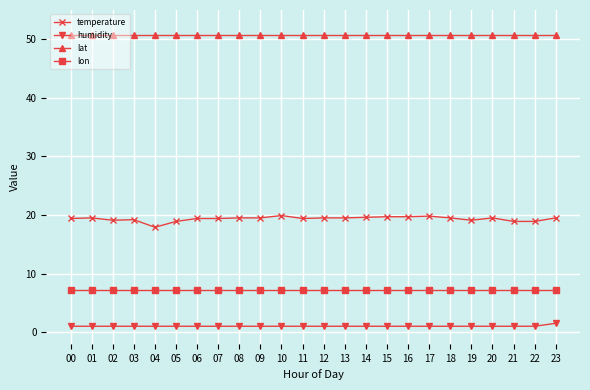

What is the value of the lat point at the 14th from the left?

50.7